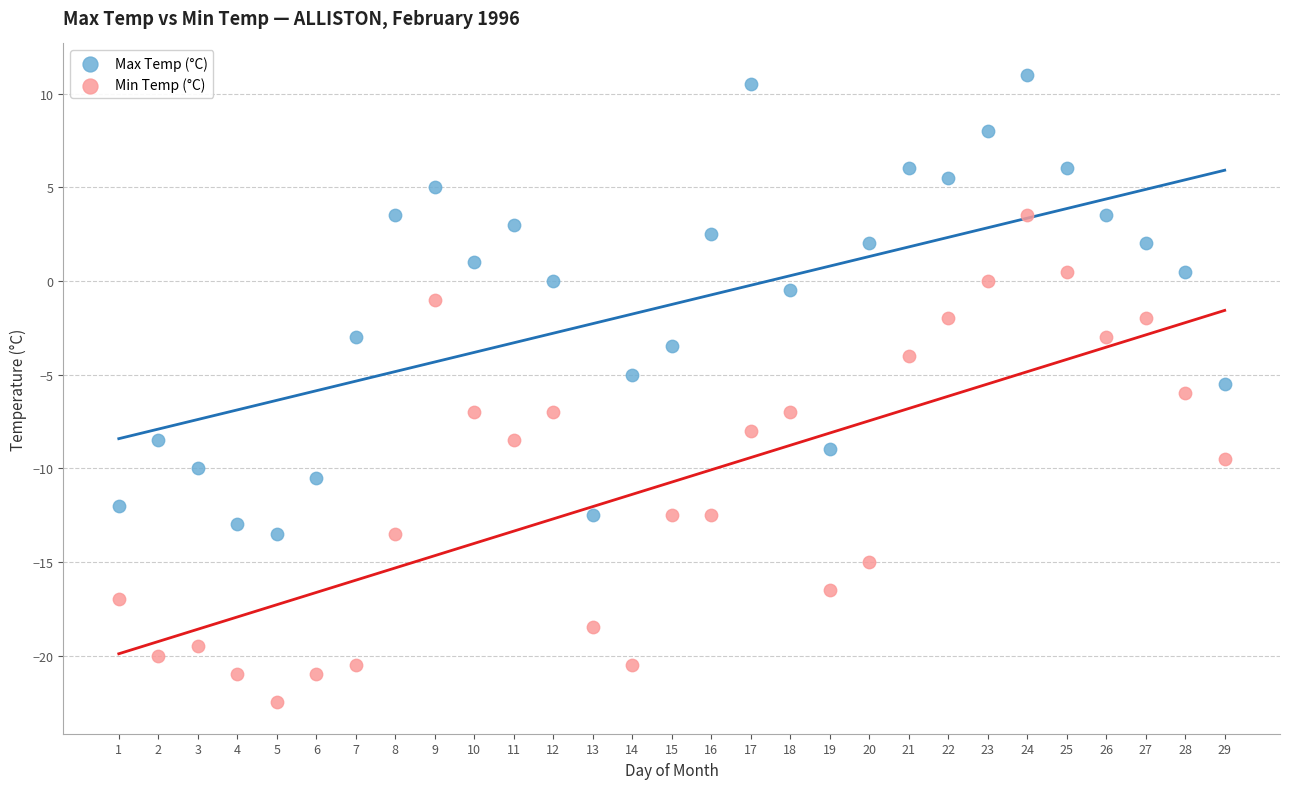

Which series reaches the maximum Y coordinate?

Max Temp (°C)